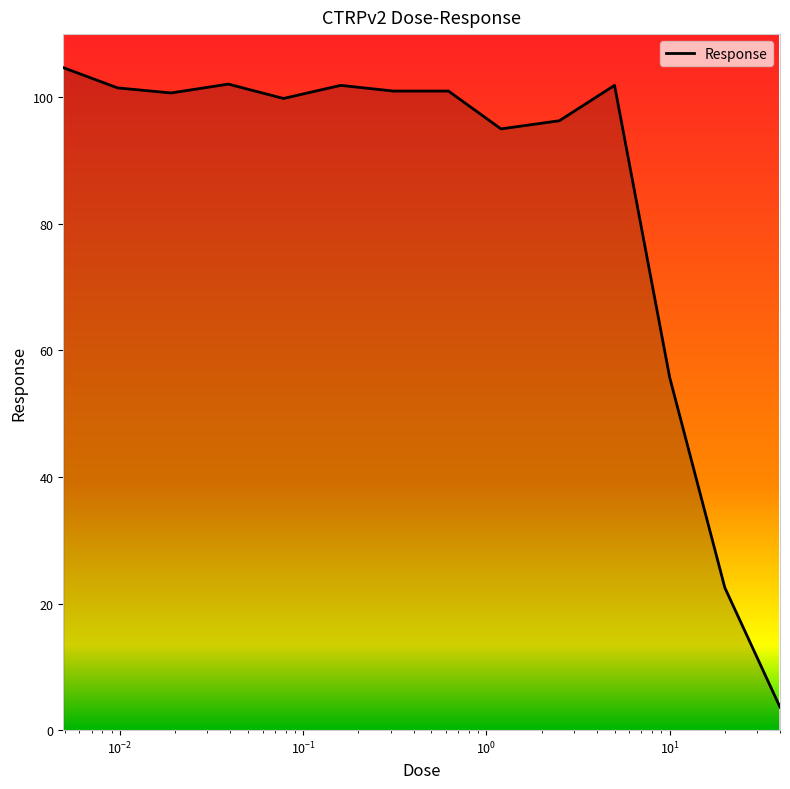

What is the greatest value displayed?

104.7